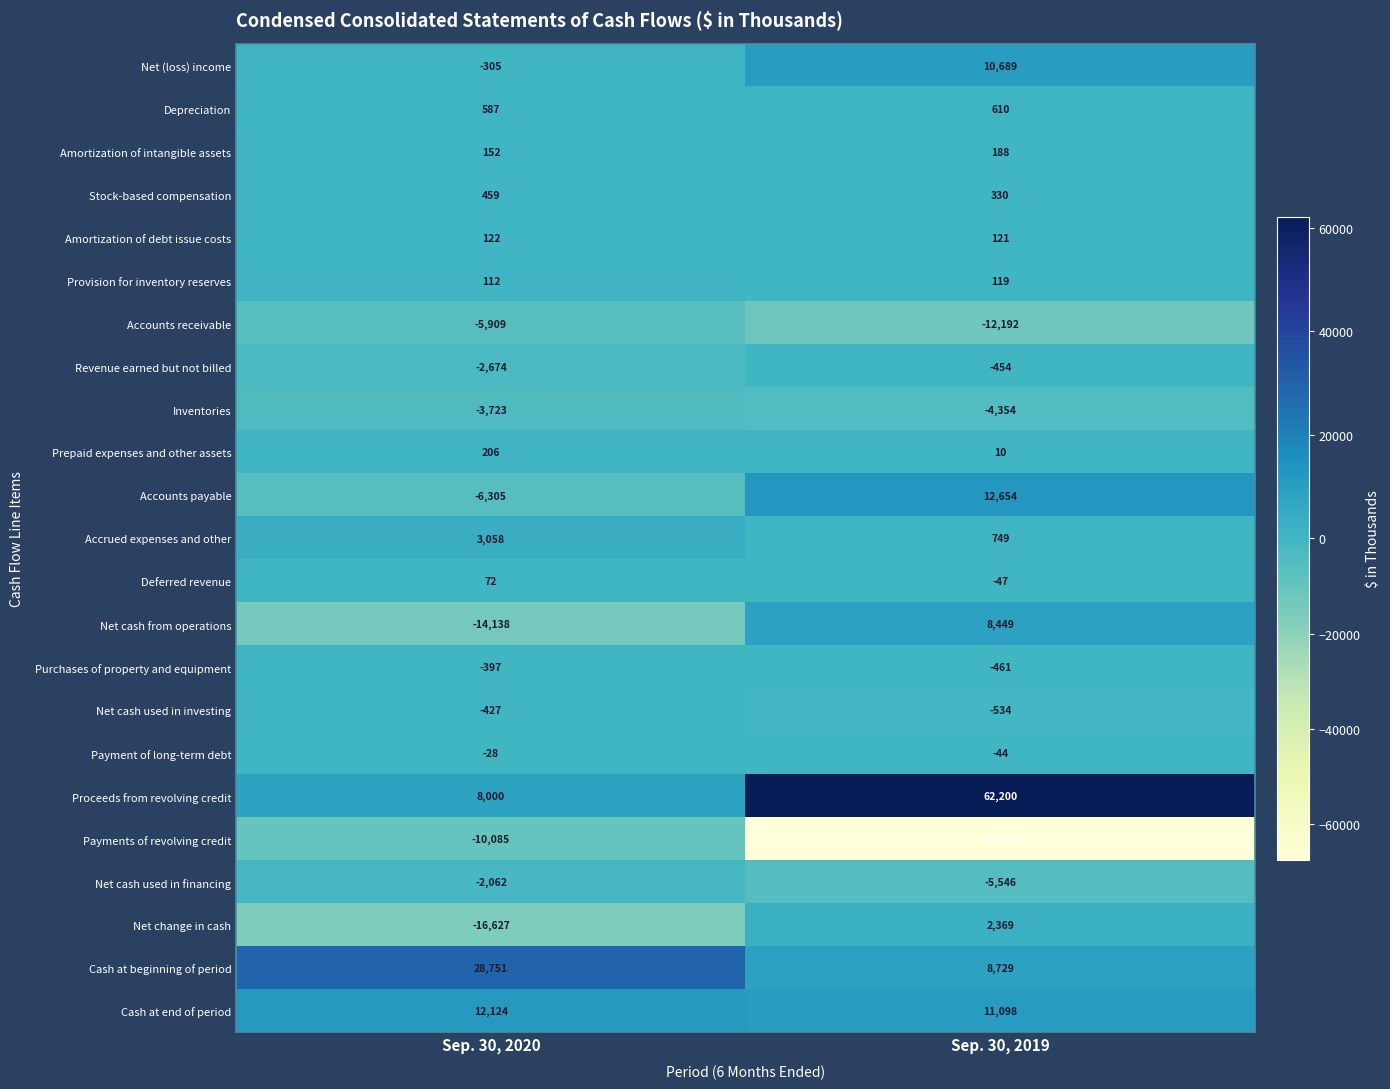

Rank the series by their maximum value, from lowest to highest.

Payments of revolving credit, Accounts receivable, Inventories, Net cash used in financing, Revenue earned but not billed, Net cash used in investing, Purchases of property and equipment, Payment of long-term debt, Deferred revenue, Provision for inventory reserves, Amortization of debt issue costs, Amortization of intangible assets, Prepaid expenses and other assets, Stock-based compensation, Depreciation, Net change in cash, Accrued expenses and other, Net cash from operations, Net (loss) income, Cash at end of period, Accounts payable, Cash at beginning of period, Proceeds from revolving credit